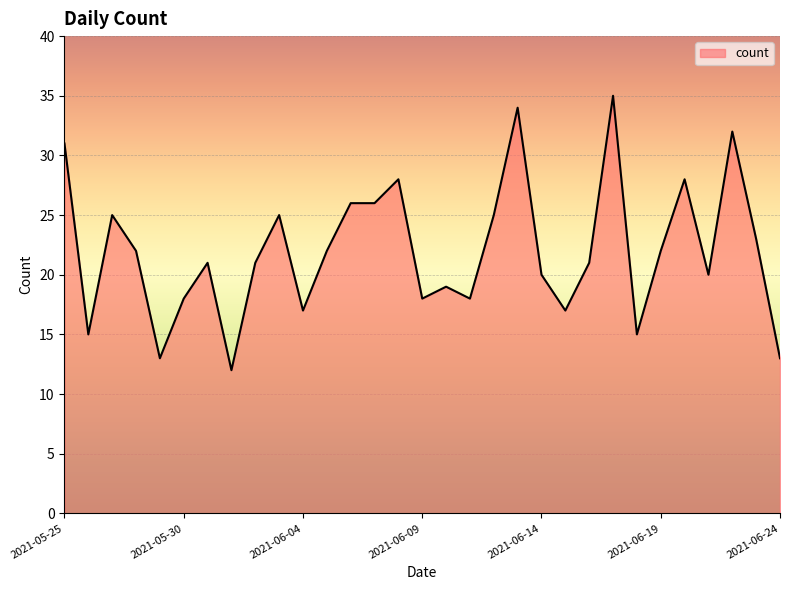

What is the minimum value shown in the chart?

12